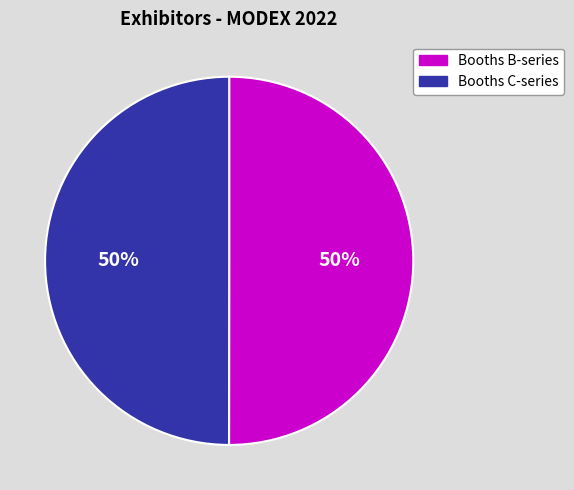

To the nearest percent, what is the average slice percentage?

50%